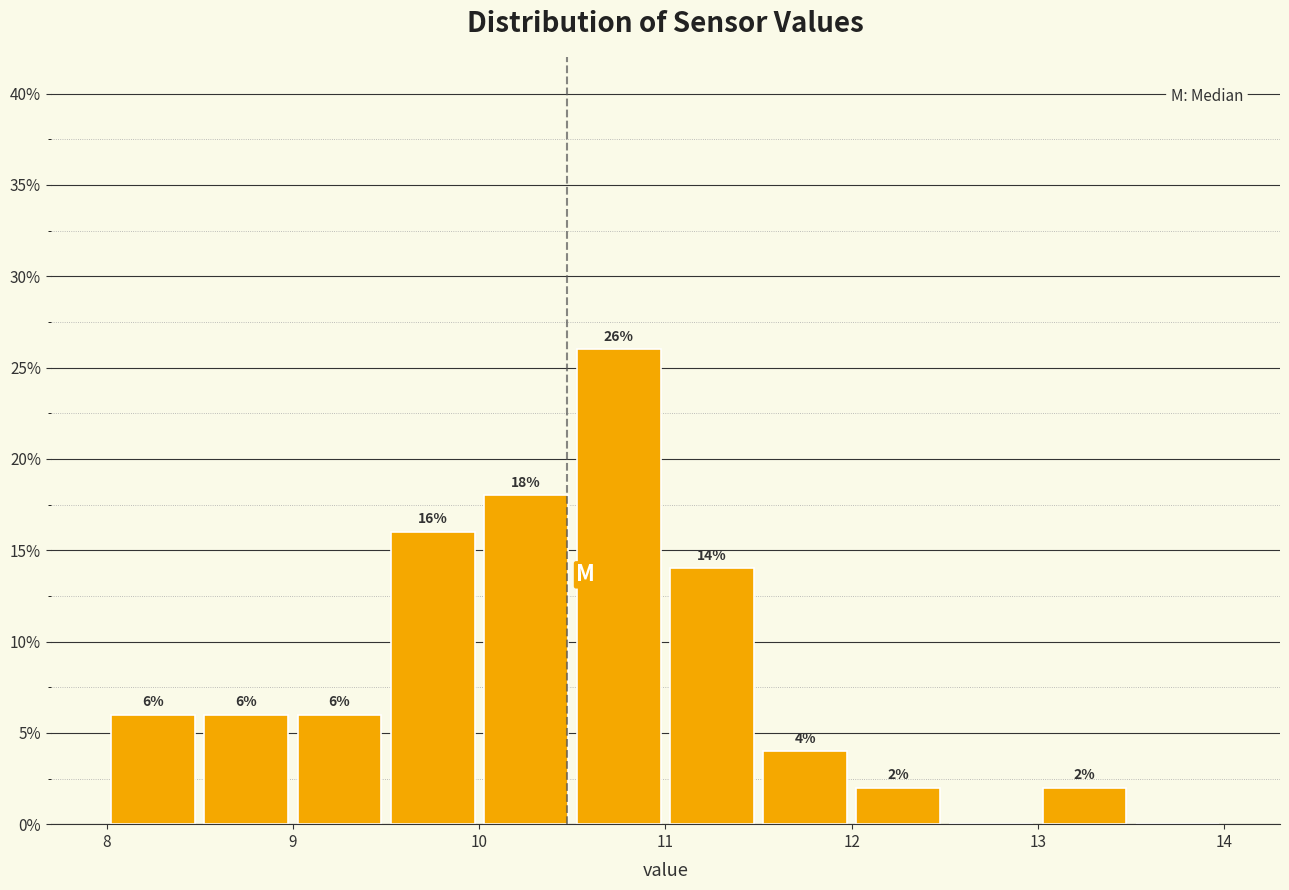

Over which range of the x-axis is the bar tallest?

10.5 to 11.0